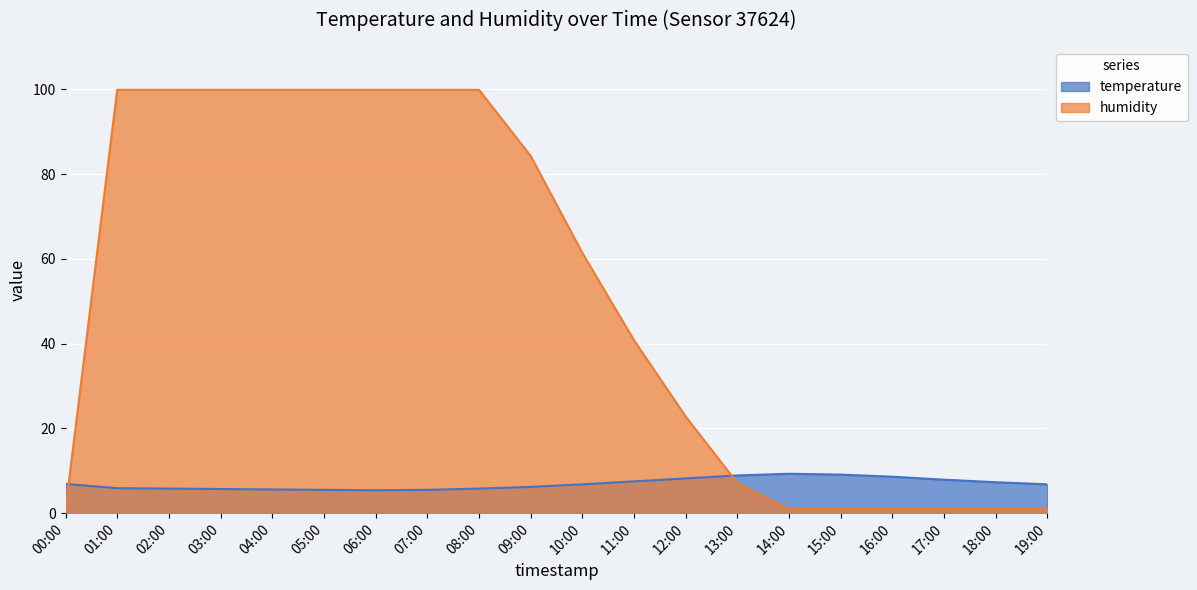

What is the total value across all series at 10:00?

68.2